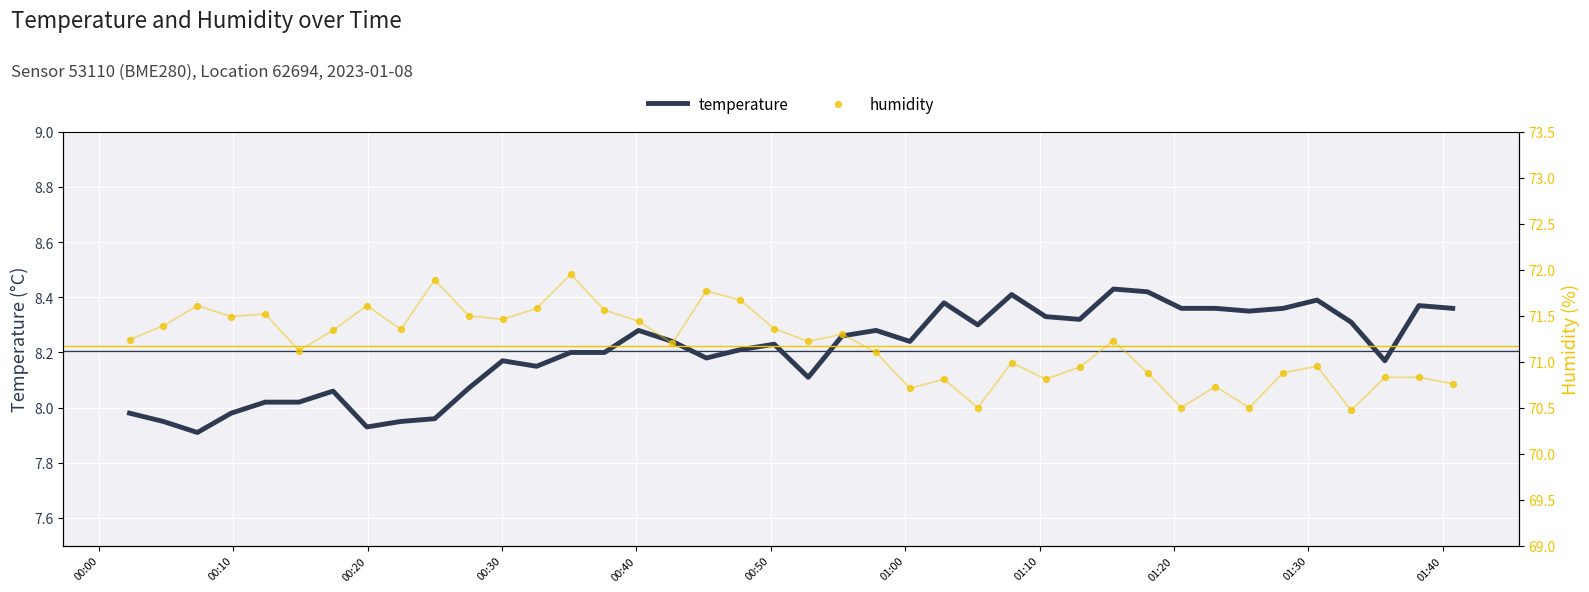

Which series has the largest total across all categories?

humidity